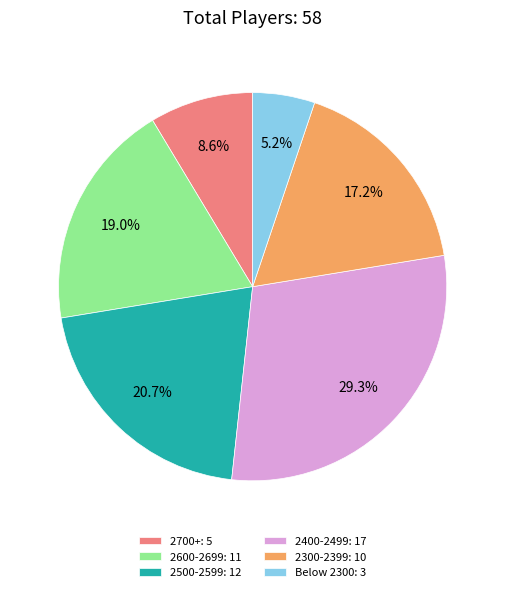

Combined, do 2500-2599: 12 and 2700+: 5 account for over 50%?

No